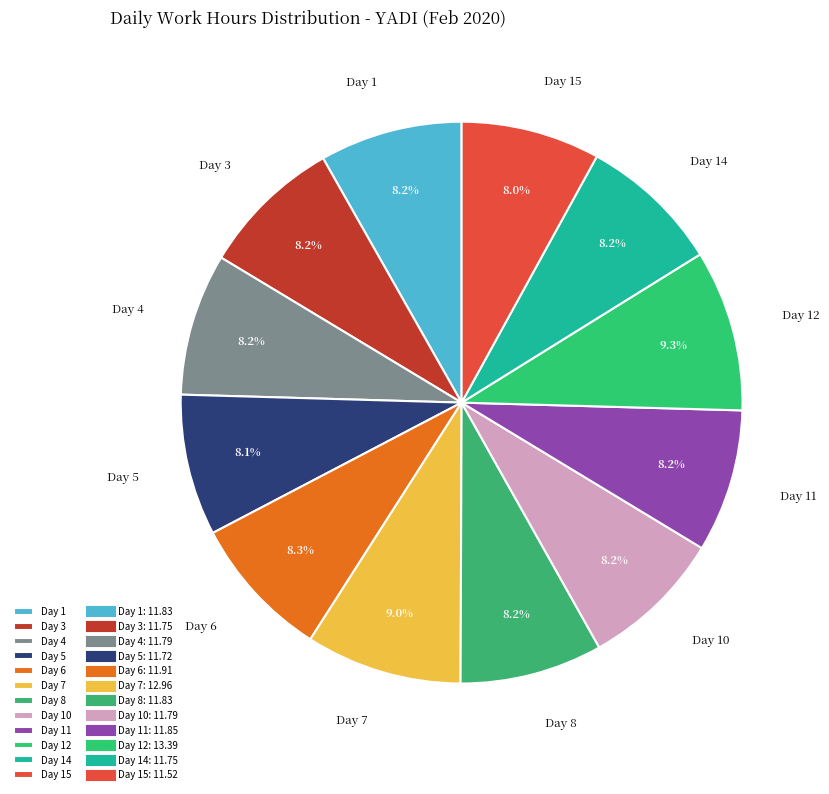

Count the number of slices in the pie.

12